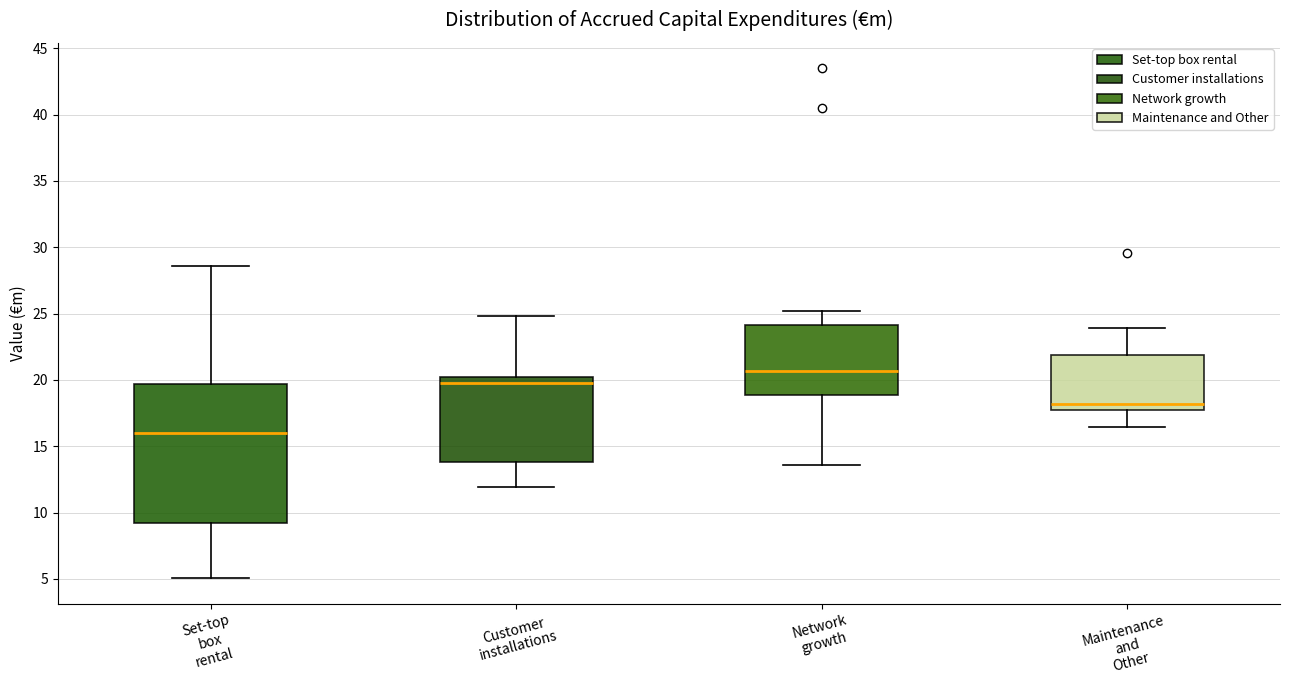

Reading left to right, read every box against the y-axis: the position of its median line, the range the box covers, and the ends of its whiskers. The values are not printed on the chart, so give them approximately, as read against the axis.

Set-top box rental: median 16.0, box 9.0 to 19.5, whiskers 5.0 to 28.5
Customer installations: median 20.0 (just below the box's upper edge), box 14.0 to 20.0, whiskers 12.0 to 25.0
Network growth: median 20.5, box 19.0 to 24.0, whiskers 13.5 to 25.0
Maintenance and Other: median 18.0, box 17.5 to 22.0, whiskers 16.5 to 24.0